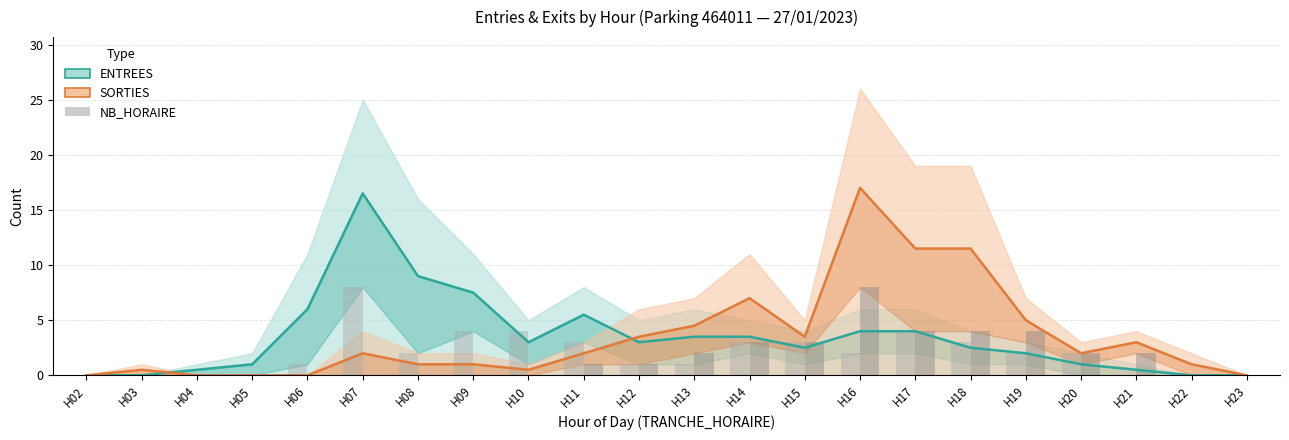

Is it true that ENTREES NB_HORAIRE equals 2 at H13?

False